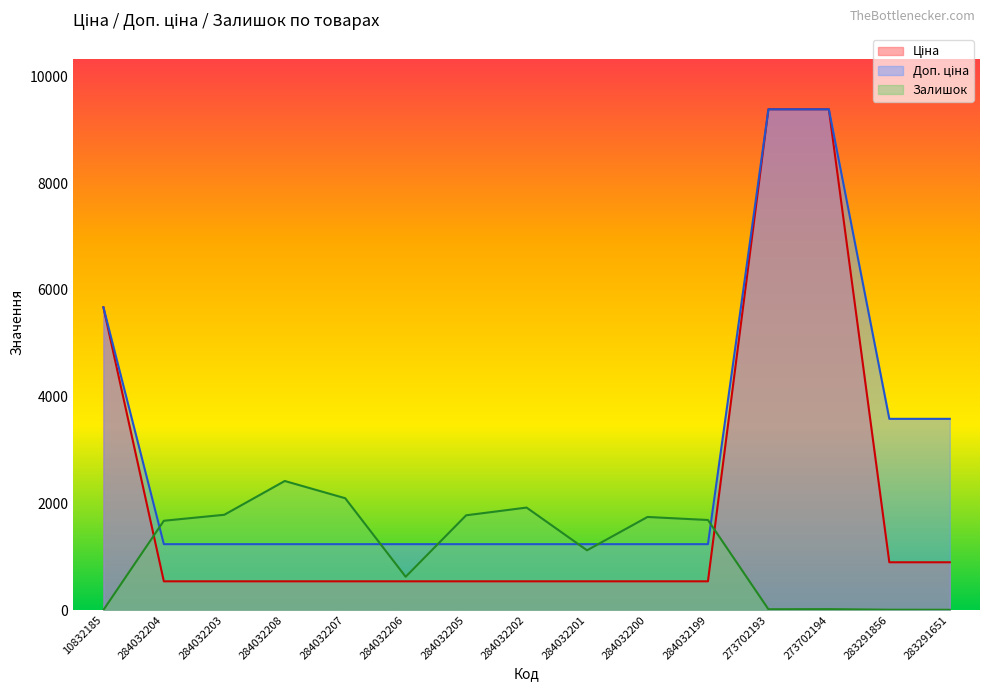

Which series has the largest total across all categories?

Доп. ціна